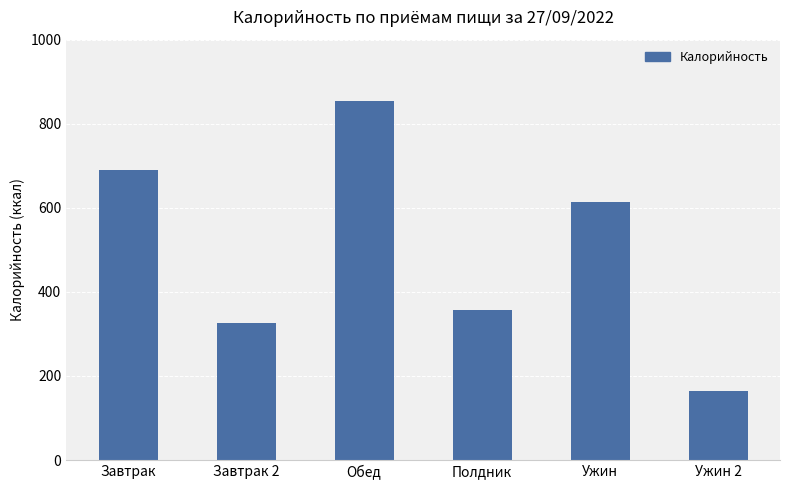

List the labels in order of value, largest first.

Обед, Завтрак, Ужин, Полдник, Завтрак 2, Ужин 2